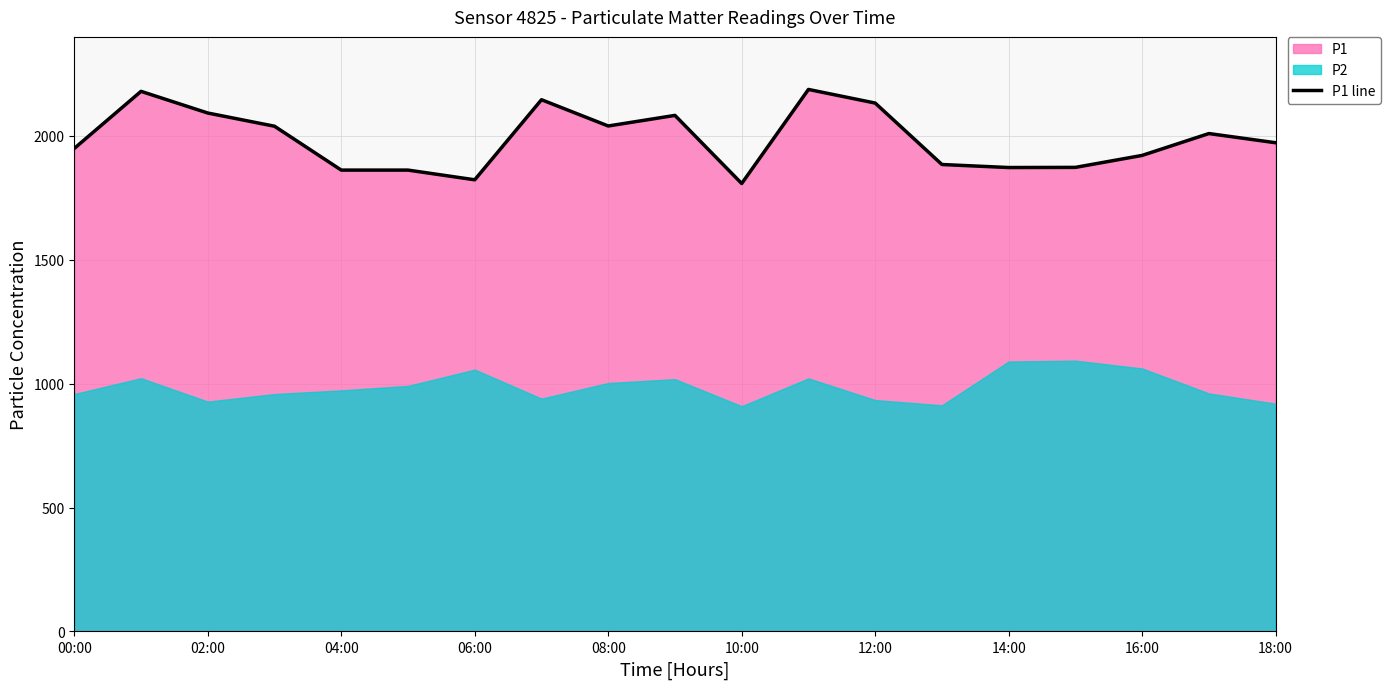

True or false: P1 line has a value of 1921.6 at 16:00.

True